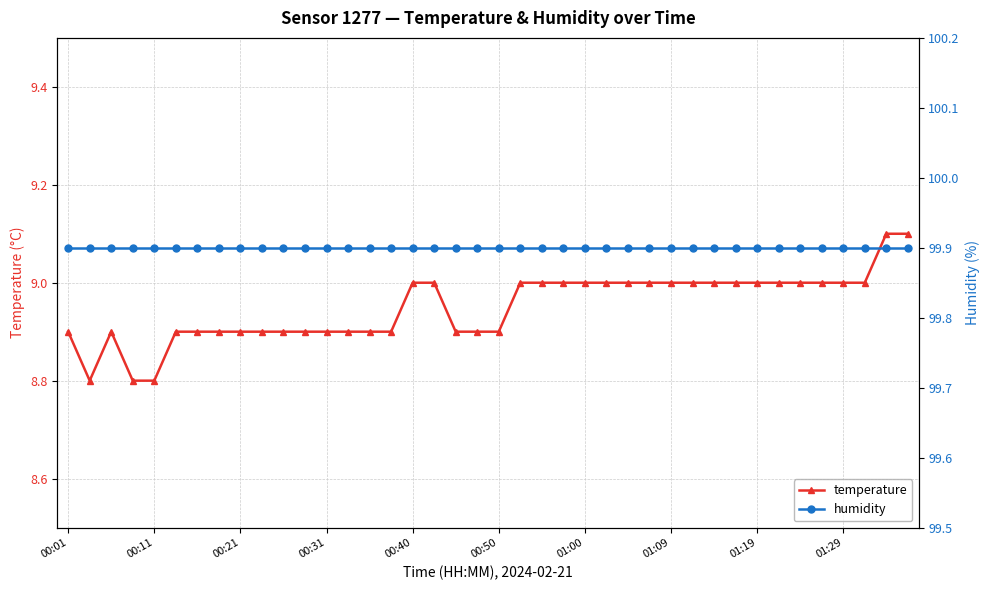

Which label corresponds to the largest value in the chart?

00:01